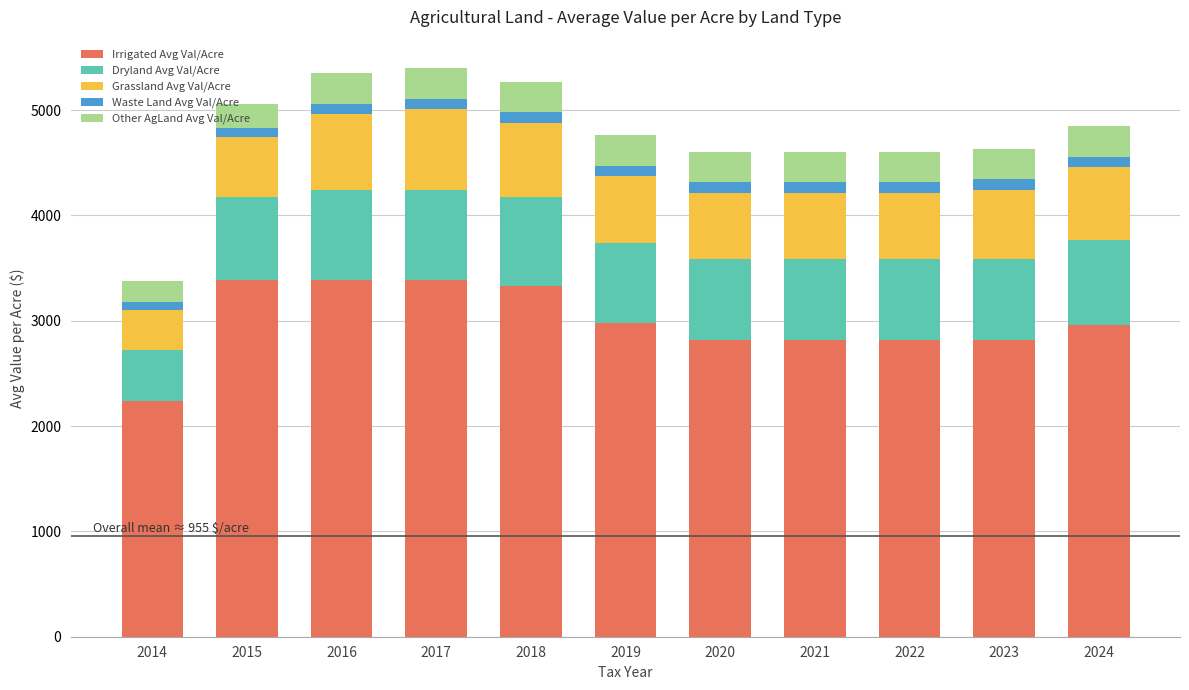

What is the average value of the Irrigated Avg Val/Acre series?

2994.7